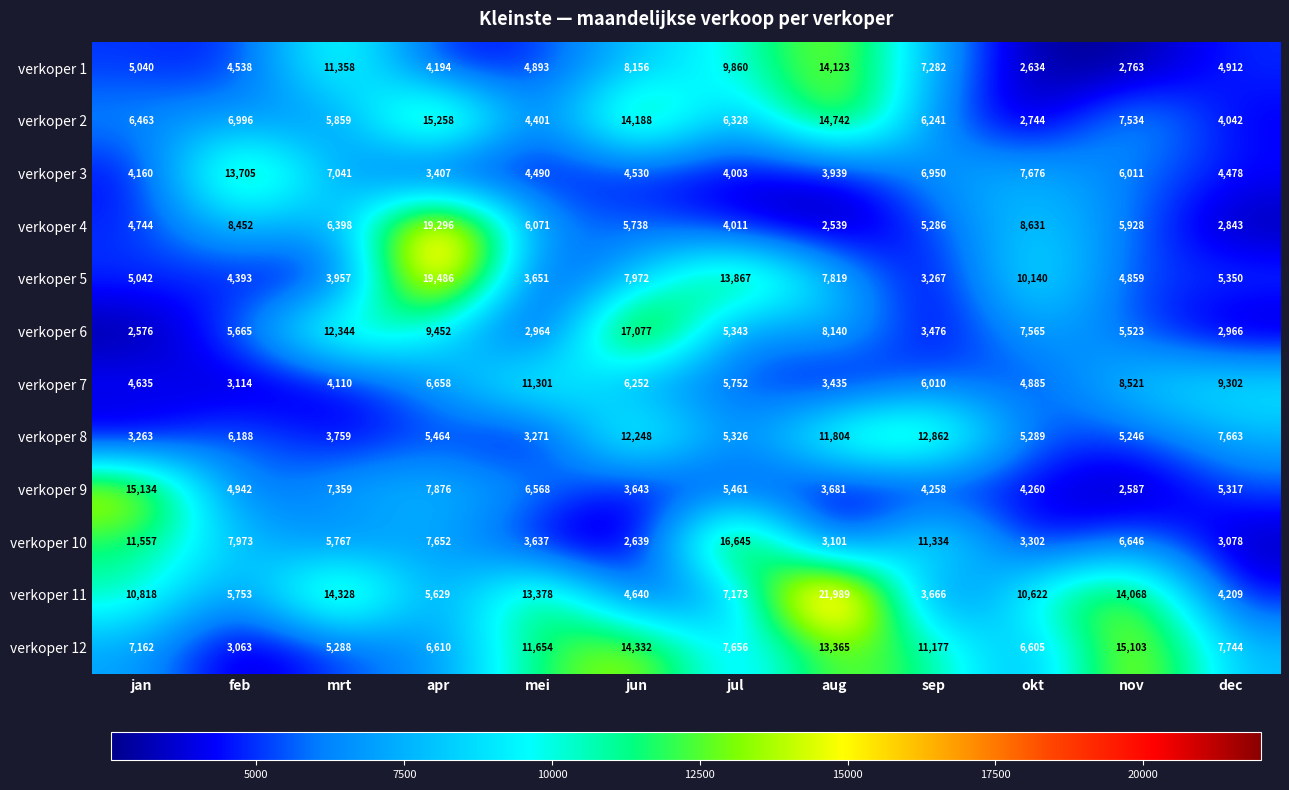

What is the smallest value displayed?

2539